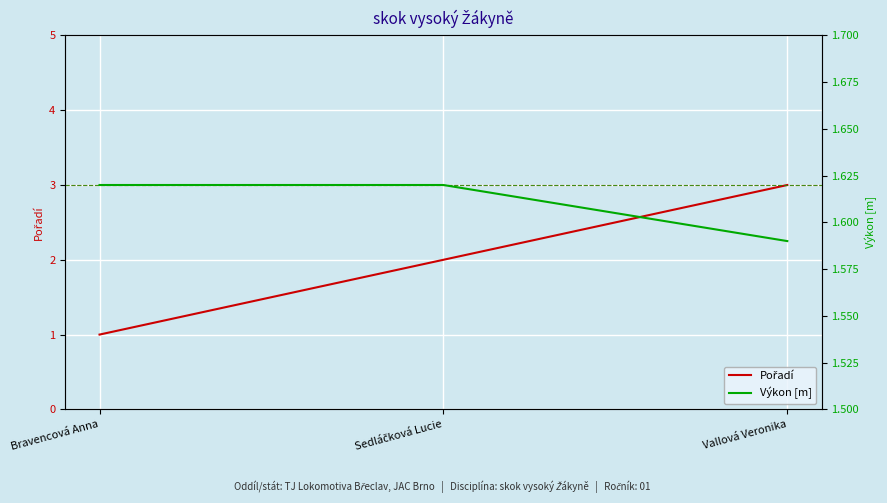

Reading left to right, transcribe all the data shown in this chart.

Pořadí: Bravencová Anna=1.0	Sedláčková Lucie=2.0	Vallová Veronika=3.0
Výkon [m]: Bravencová Anna=1.6	Sedláčková Lucie=1.6	Vallová Veronika=1.6